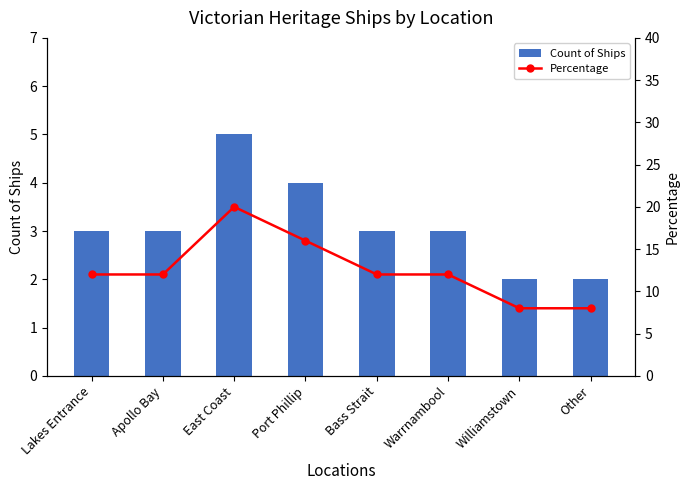

Which series has the largest total across all categories?

Percentage